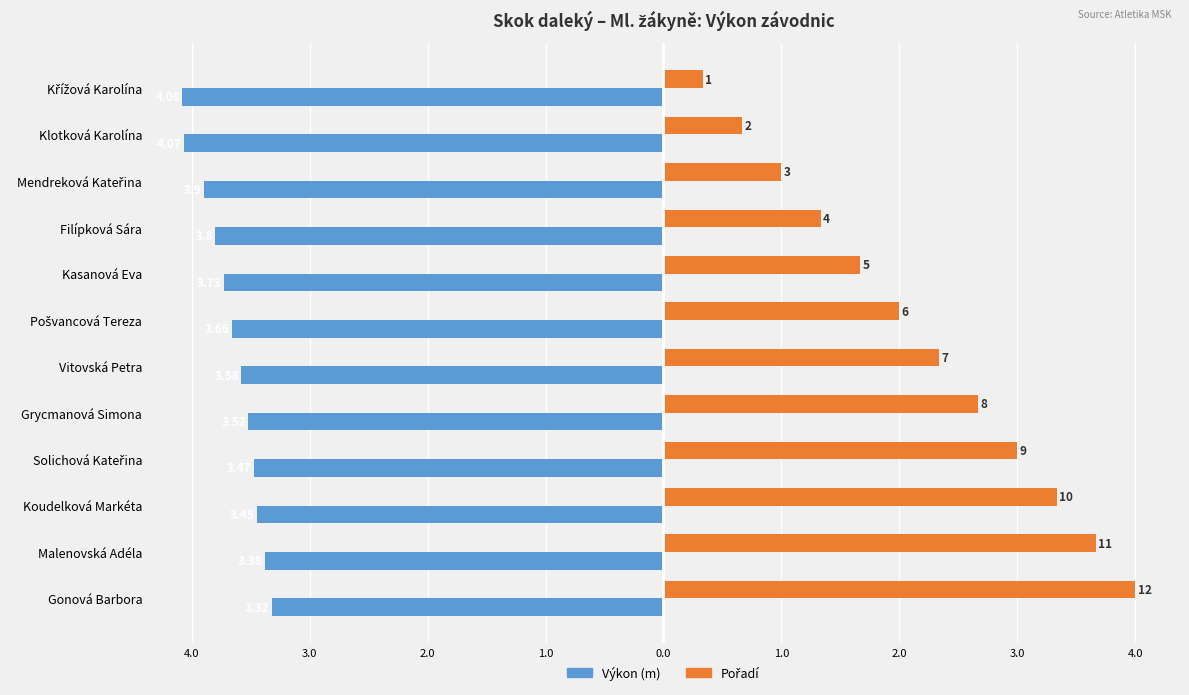

The Pořadí (÷3) series shows 3.0 at Solichová Kateřina. True or false?

True